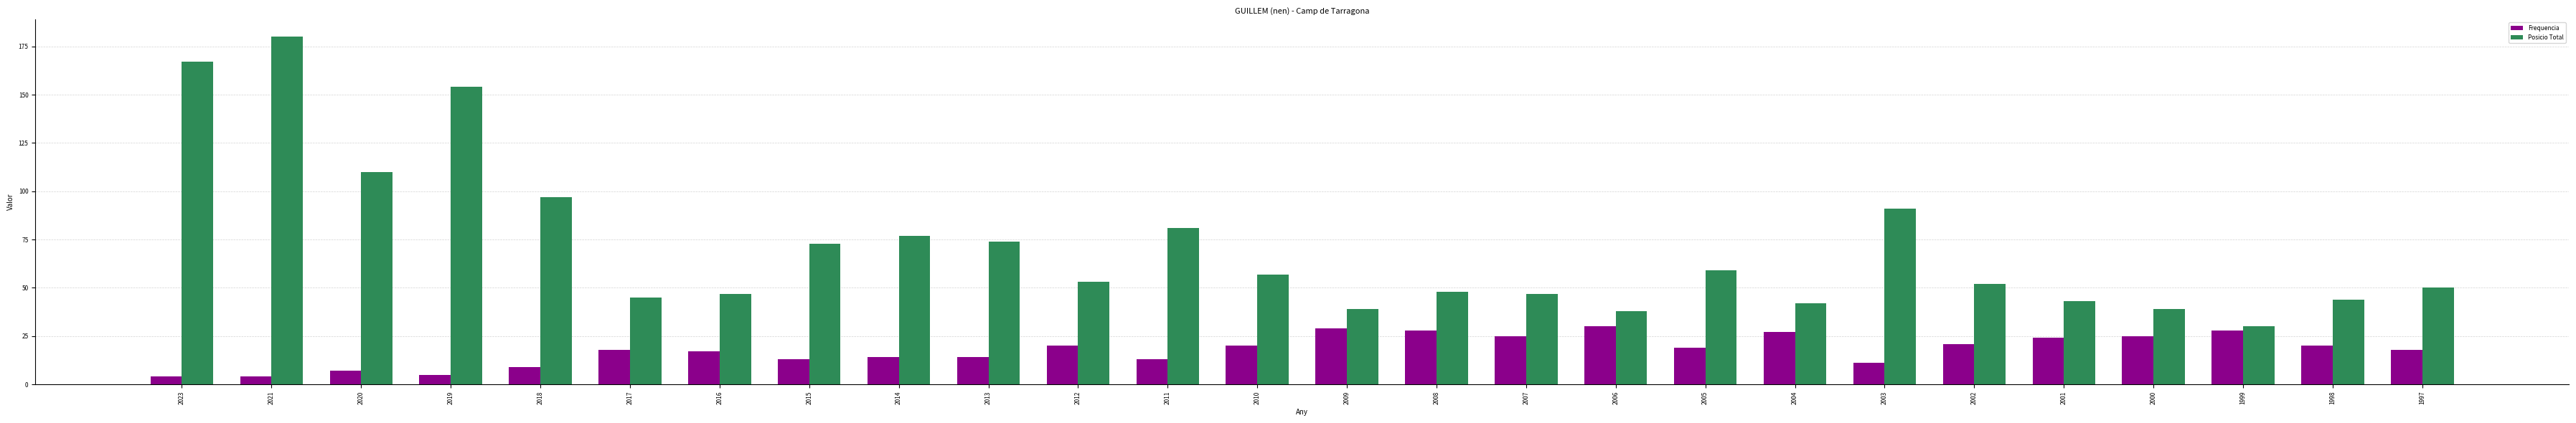

List the series in order of their peak value, highest first.

Posicio Total, Frequencia